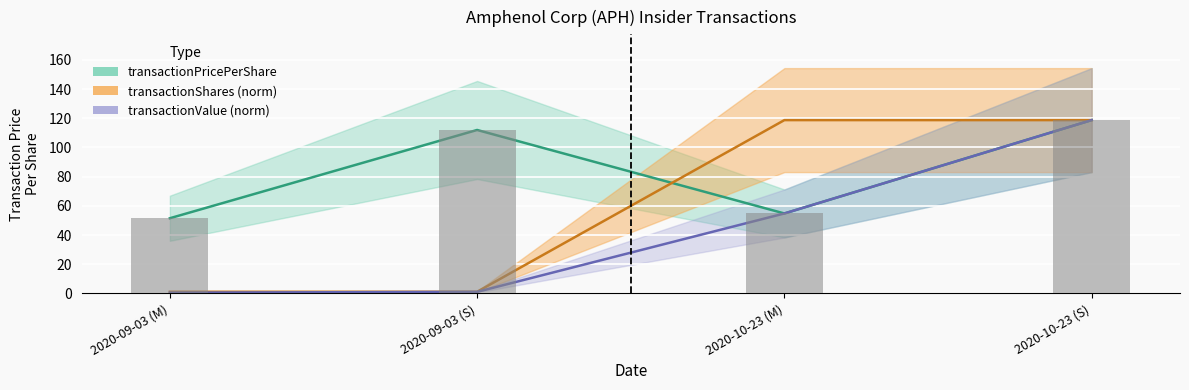

Where does the transactionPricePerShare series first go above 112?

2020-10-23 (S)